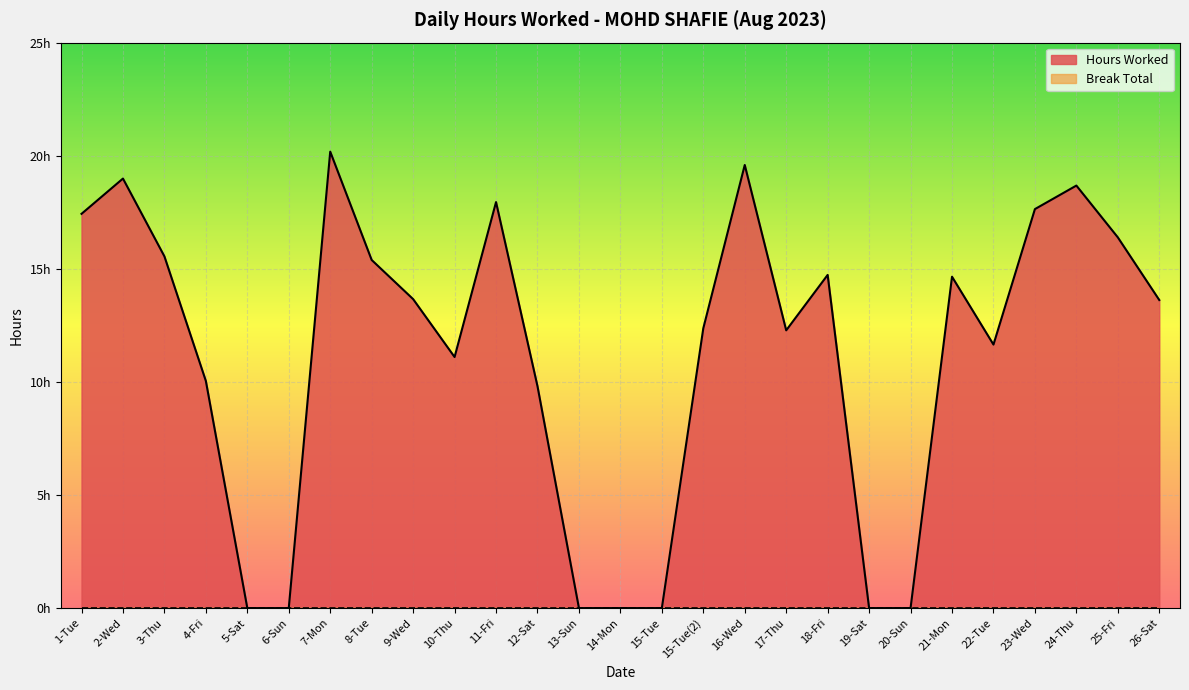

Which label corresponds to the largest value in the chart?

7-Mon